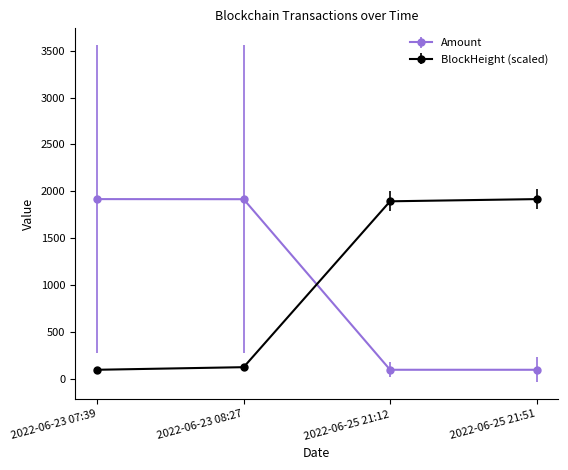

What is the difference between the highest and lowest values at 2022-06-23 07:39?

1821.9